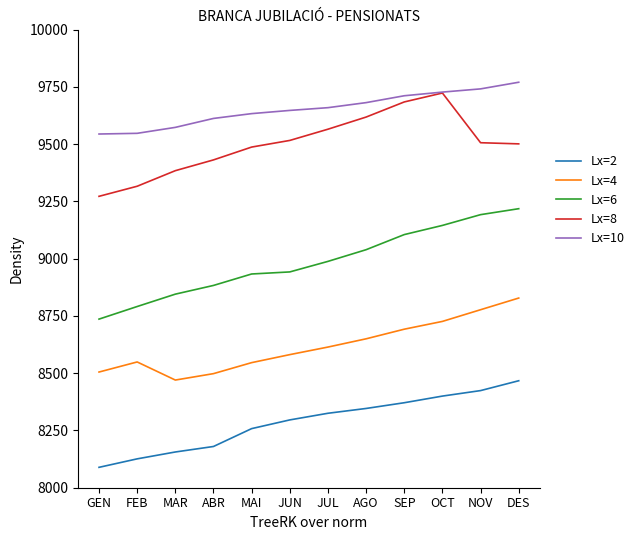

What is the total value across all series at NOV?

45640